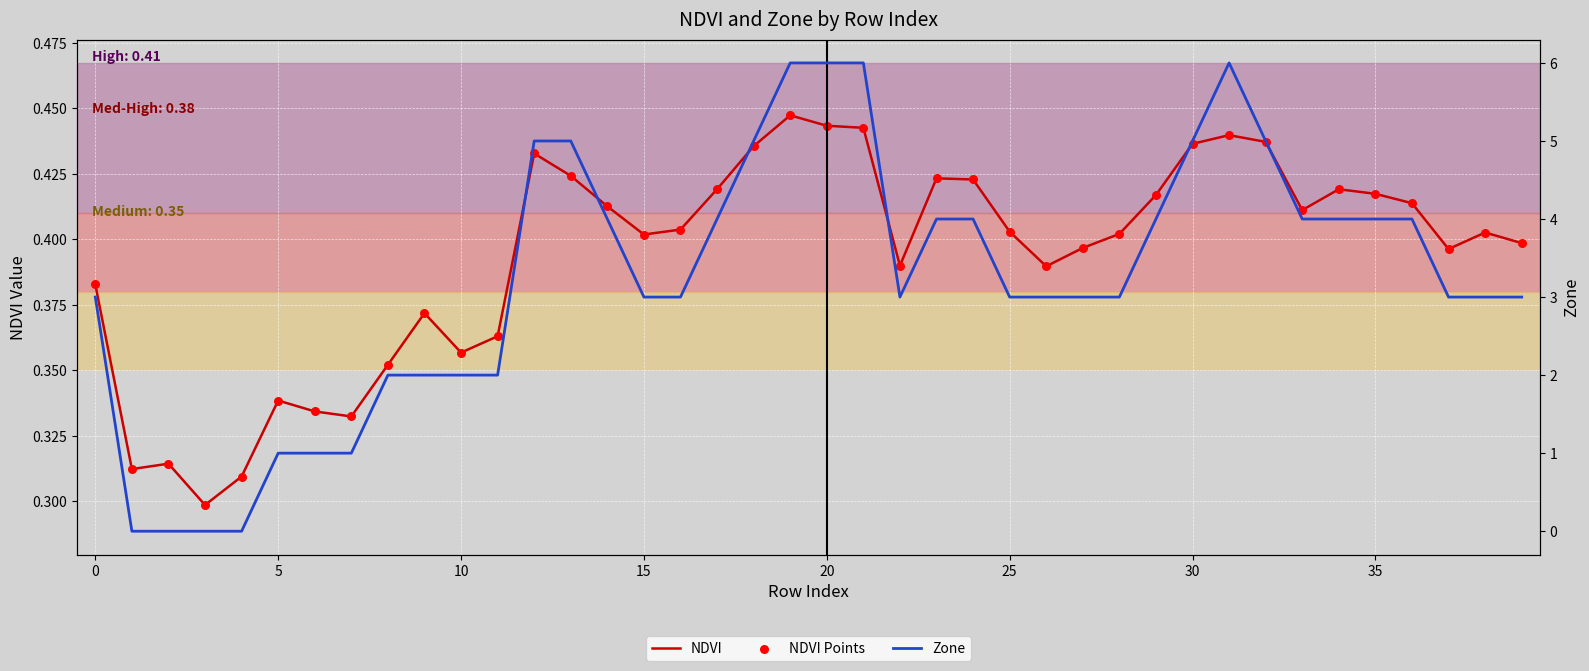

Which series reaches the maximum Y coordinate?

Zone